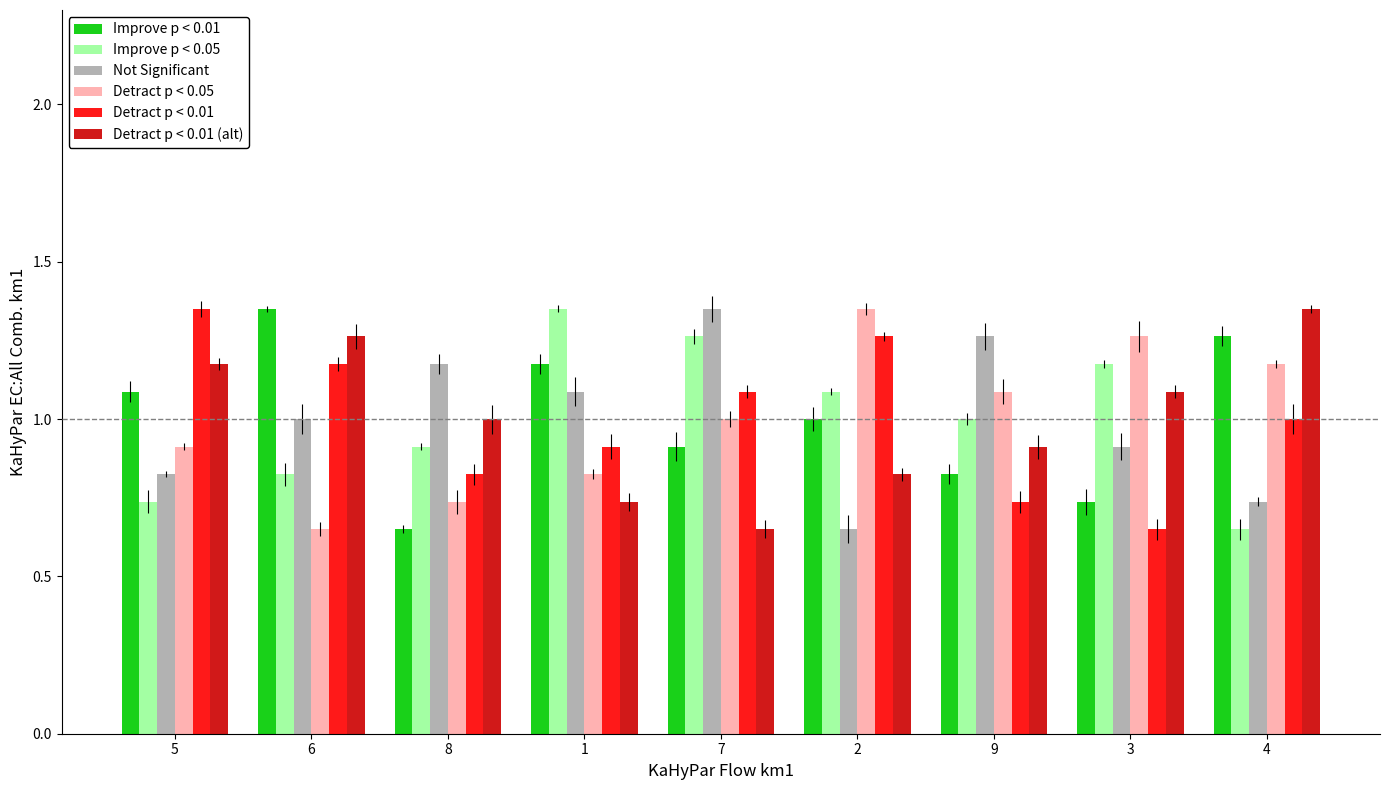

Is it true that Improve p < 0.01 equals 1.4 at 6?

True